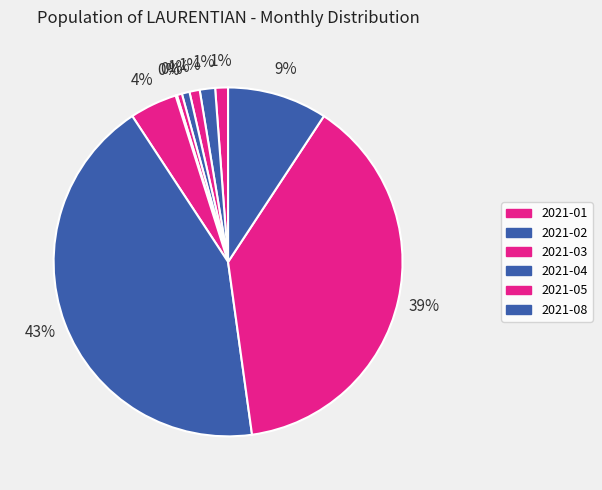

Rank the categories by value from highest to lowest.

2021-10, 2021-11, 2021-12, 2021-09, 2021-02, 2021-01, 2021-03, 2021-04, 2021-05, 2021-08, 2021-06, 2021-07